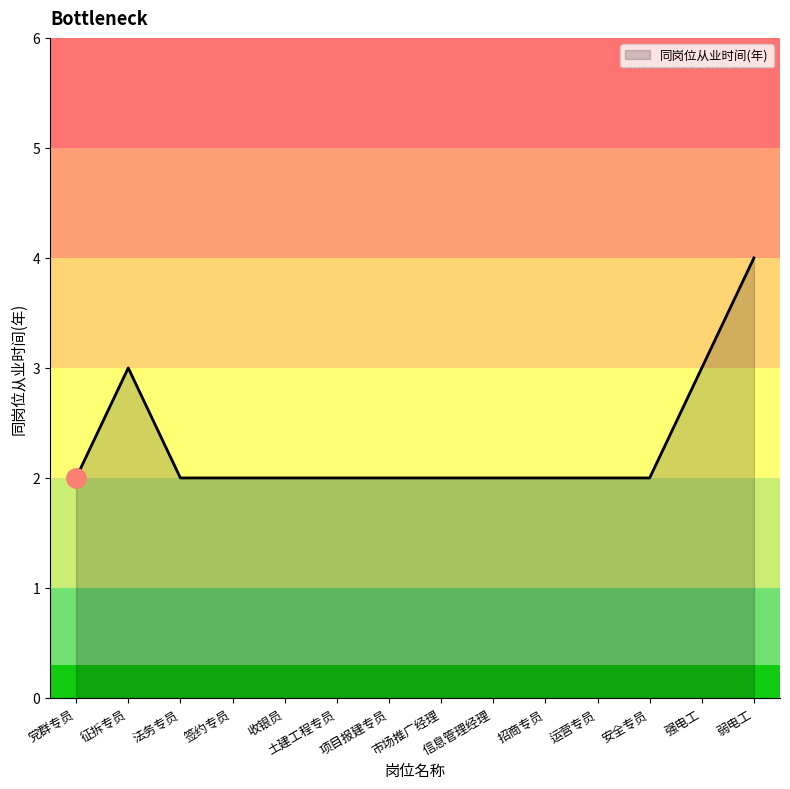

Which category has the highest value across all series?

弱电工